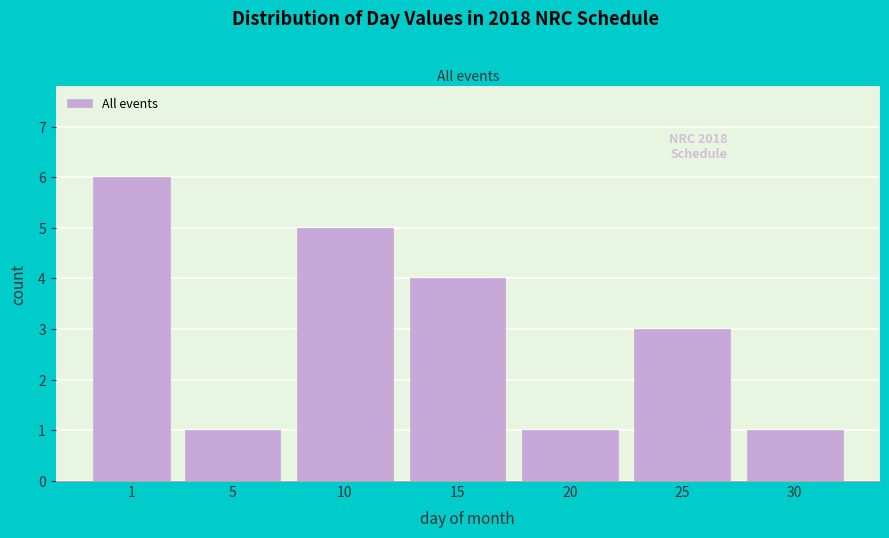

Reading left to right, what are all the values shown in this chart?

1=6	5=1	10=5	15=4	20=1	25=3	30=1